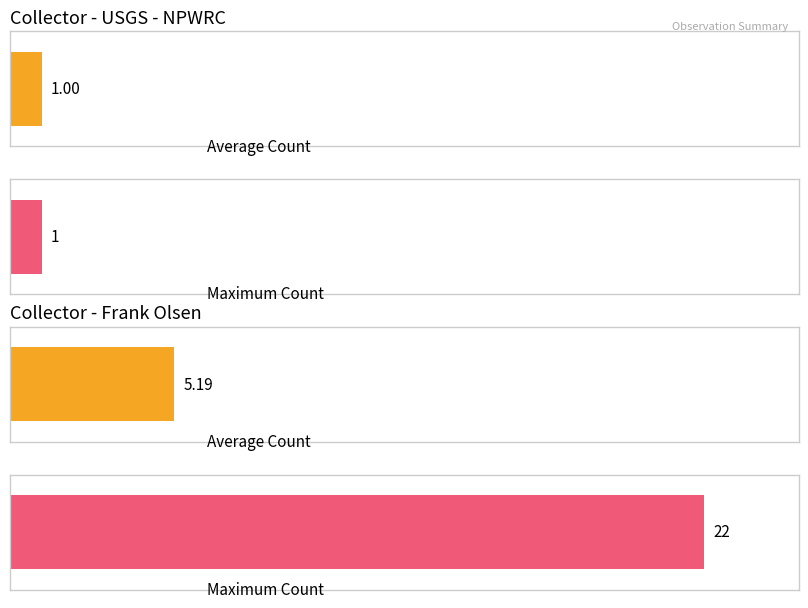

What is the maximum value shown in the chart?

22